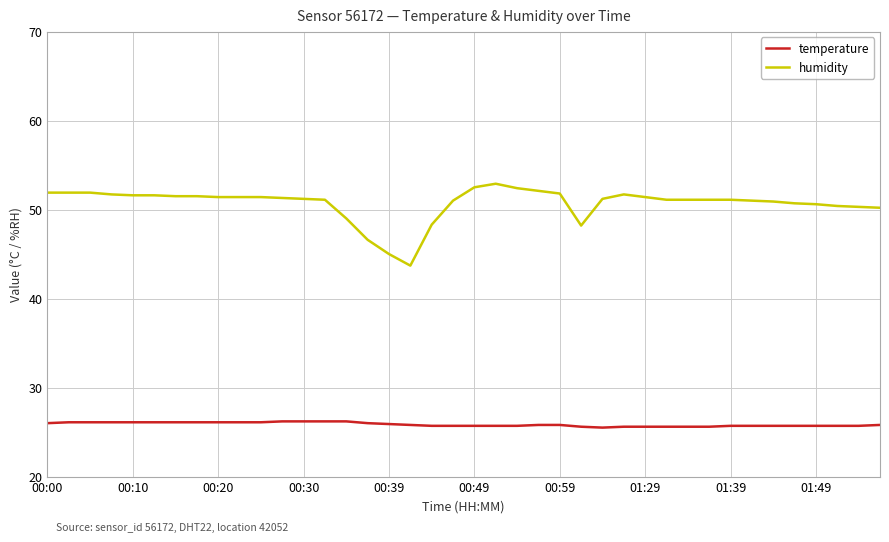

Rank the series by their maximum value, from highest to lowest.

humidity, temperature